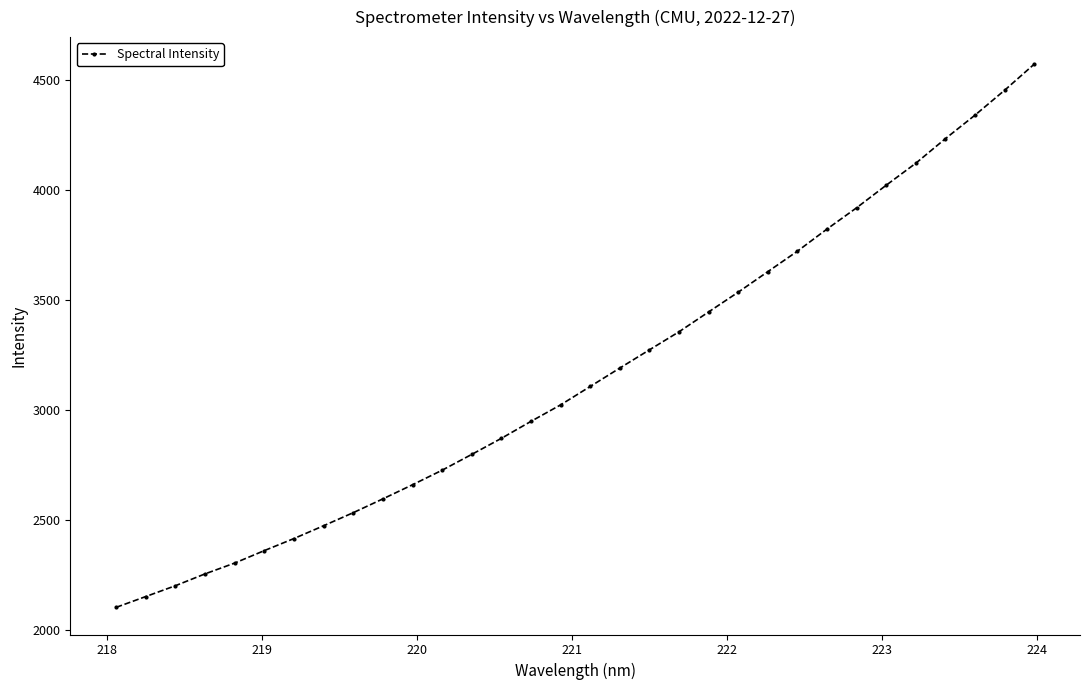

What is the difference between the maximum and second lowest values?

2416.4